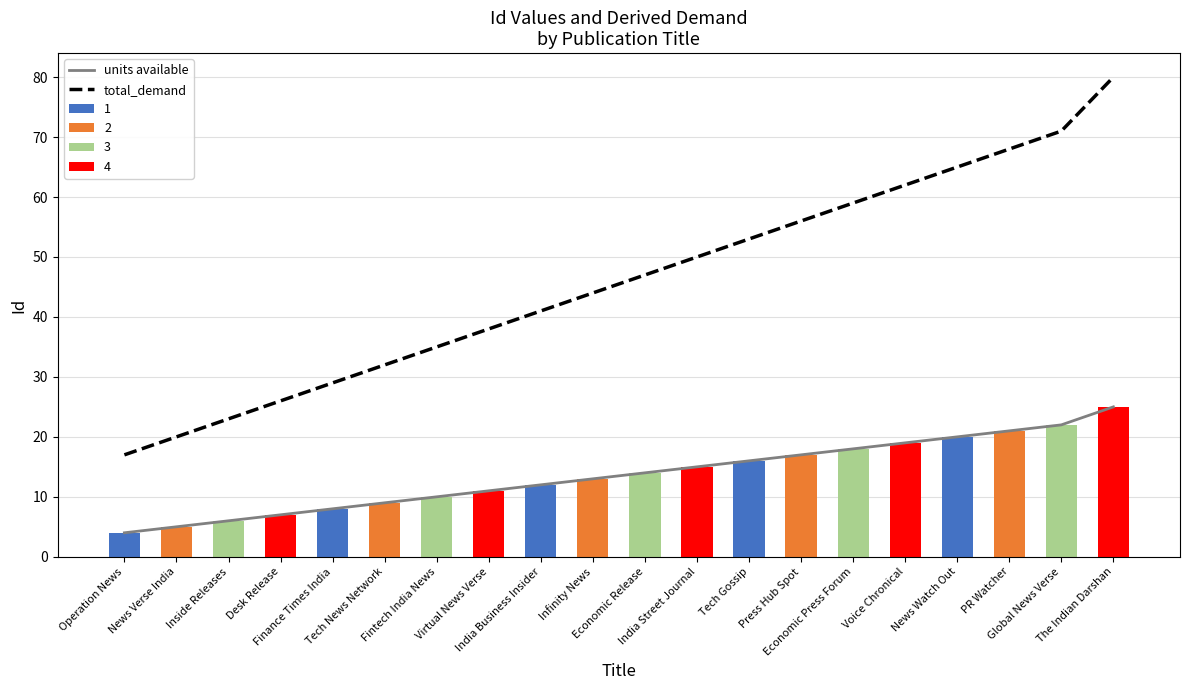

Is the value of units available at Economic Release greater than the value of total_demand at News Watch Out?

No